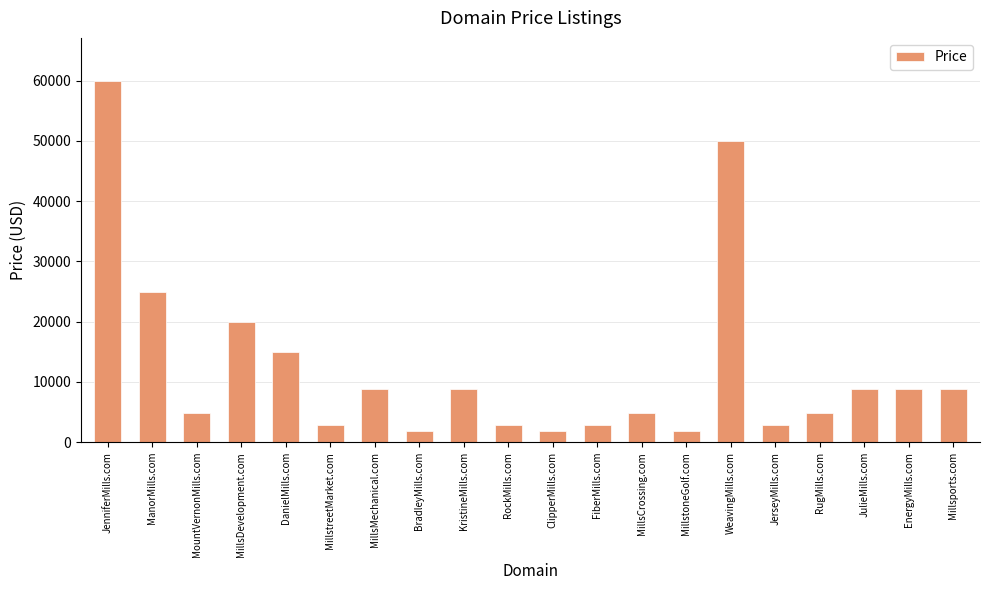

What is the change in value from JenniferMills.com to MillstreetMarket.com?

-57000